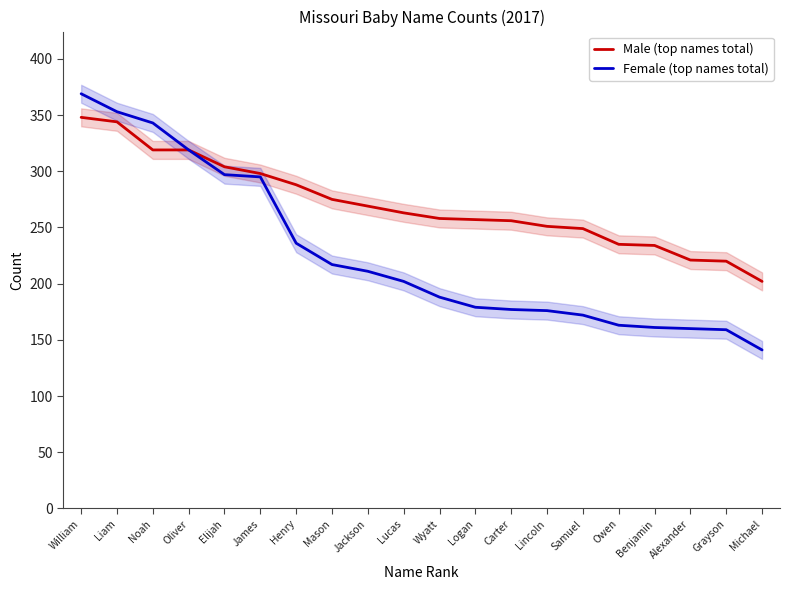

The Female (top names total) series shows 415 at Elijah. True or false?

False